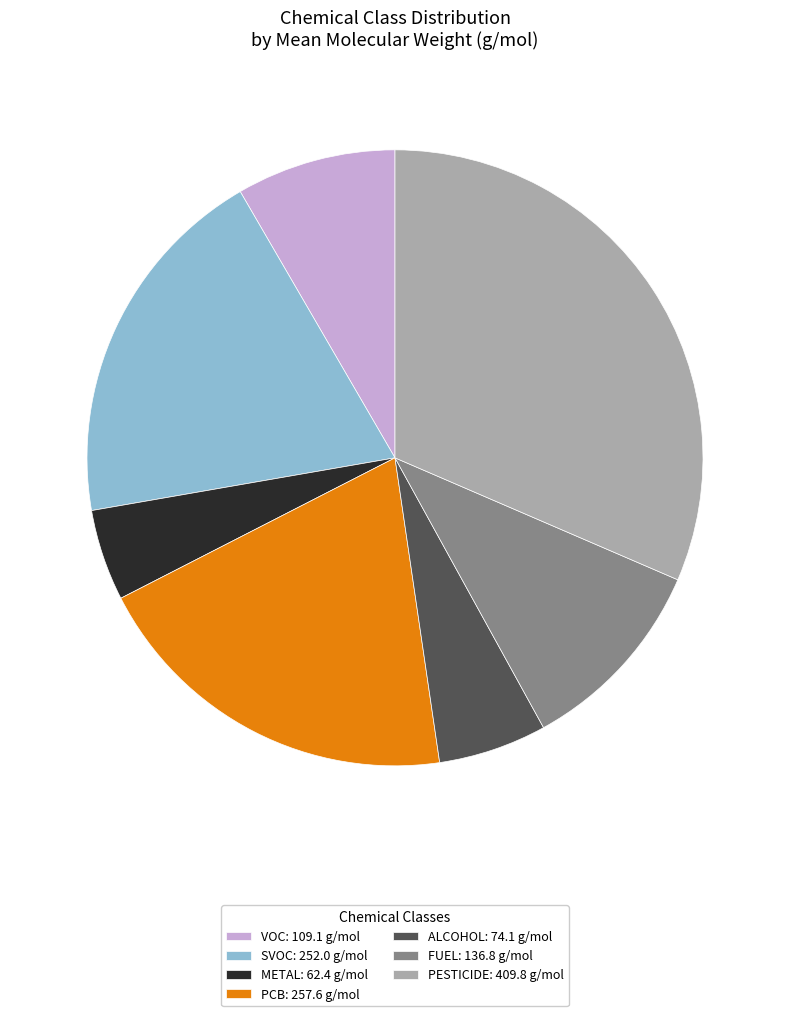

What is the ratio of the value at VOC to the value at METAL?

1.7